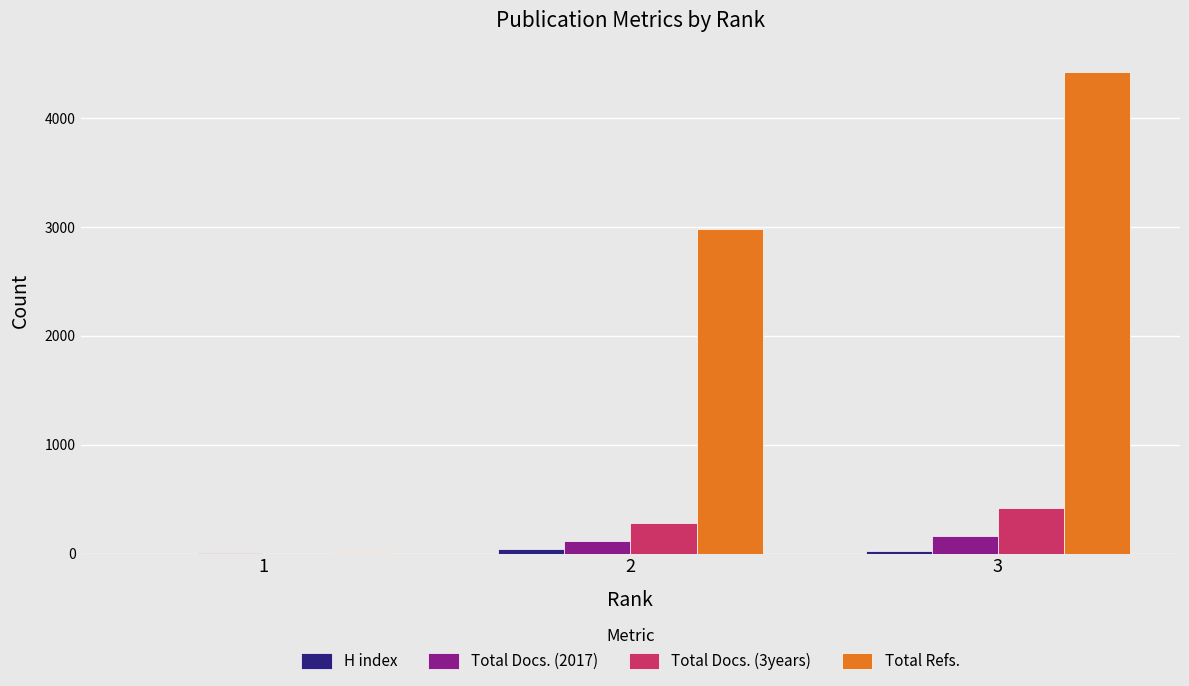

What is the greatest value displayed?

4425